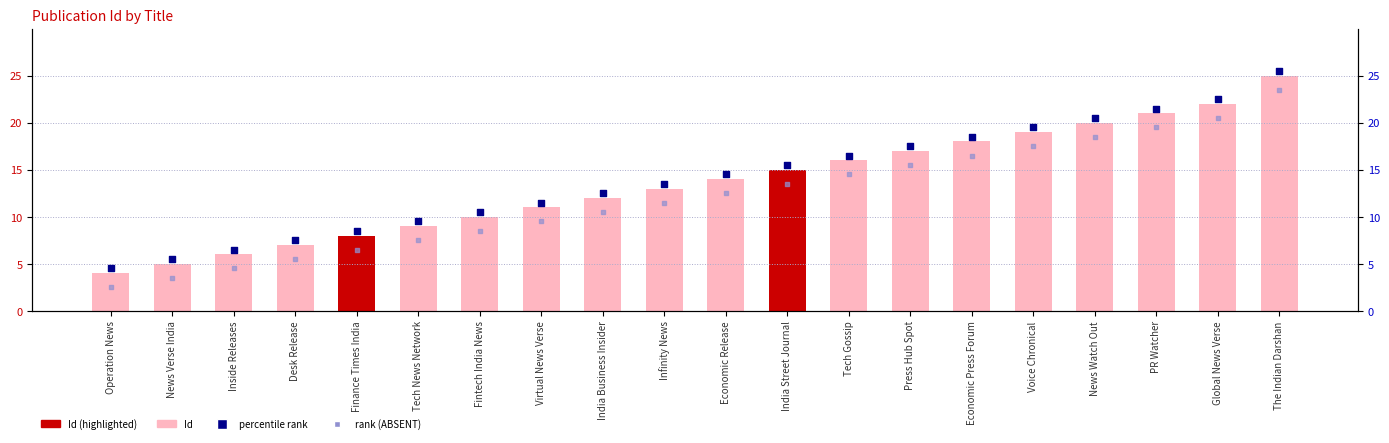

Which series has the widest spread of Y values?

Id